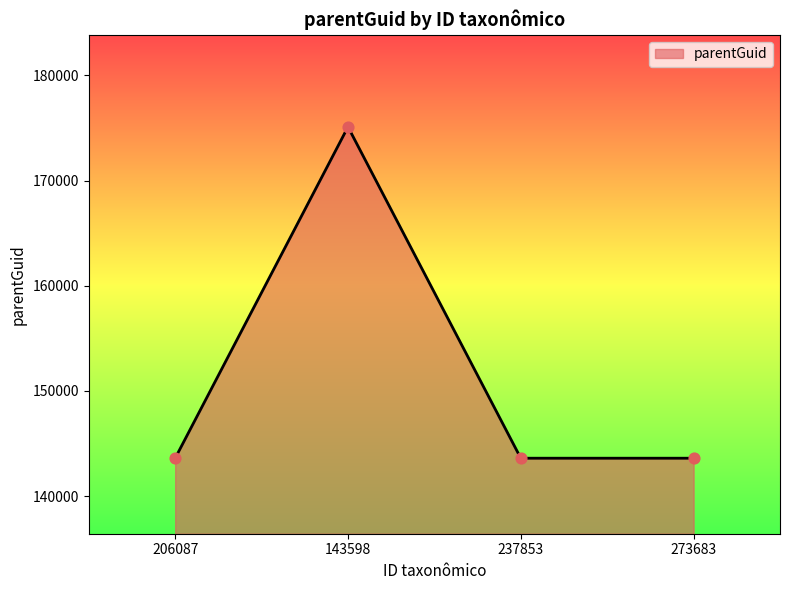

What is the change in value from 206087 to 143598?

+31504